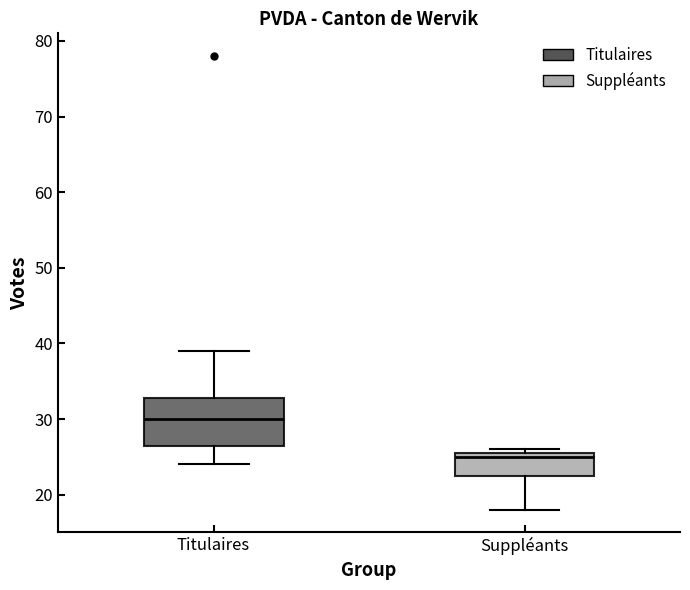

Reading left to right, read every box against the y-axis: the position of its median line, the range the box covers, and the ends of its whiskers. The values are not printed on the chart, so give them approximately, as read against the axis.

Titulaires: median 30, box 27 to 33, whiskers 24 to 39
Suppléants: median 25, box 23 to 26, whiskers 18 to 26 (just above the box's upper edge)